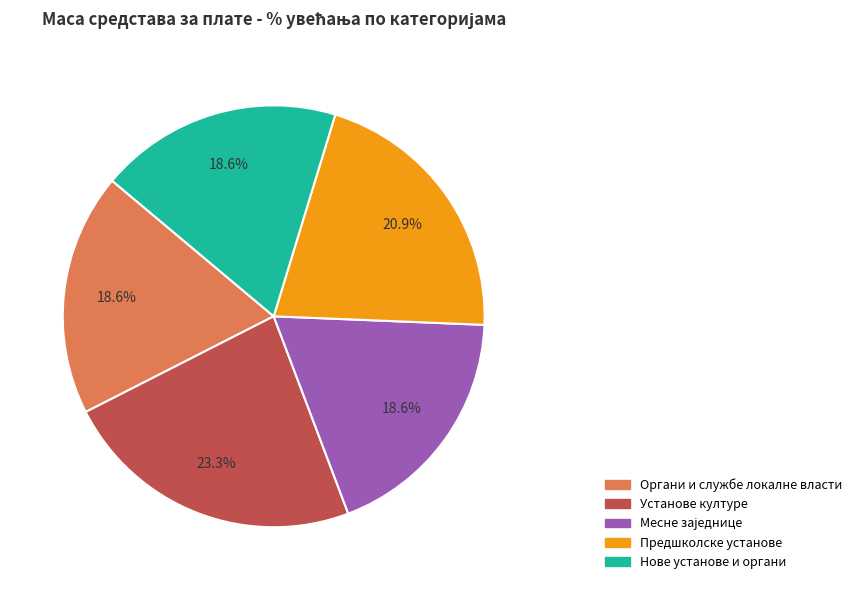

Do Установе културе and Нове установе и органи together represent more than half of the pie?

No